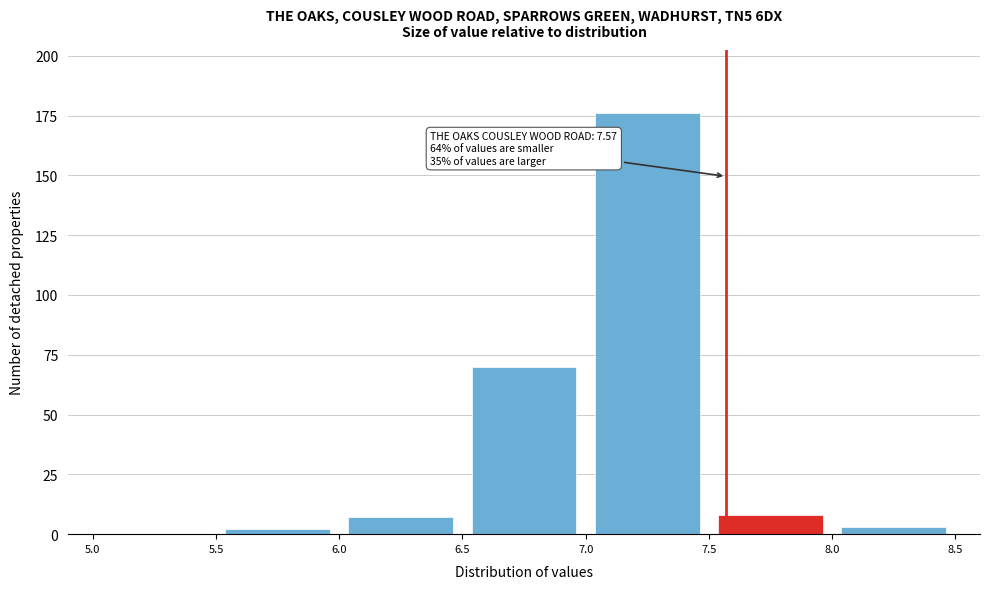

Over which range of the x-axis is the bar tallest?

7.0 to 7.5